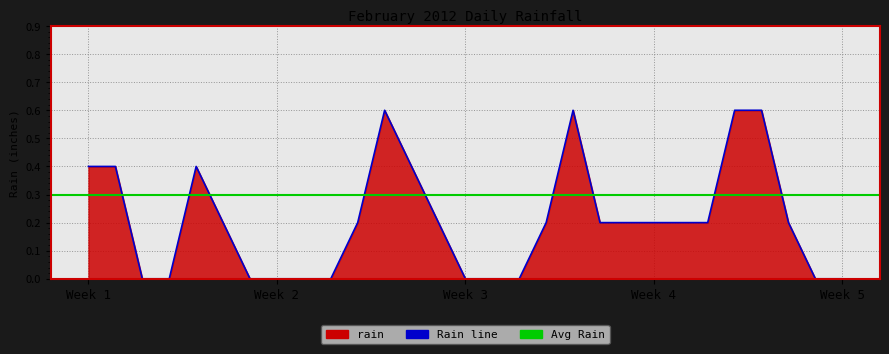

Which has a higher value, 2012-02-12 or 2012-02-09?

2012-02-12